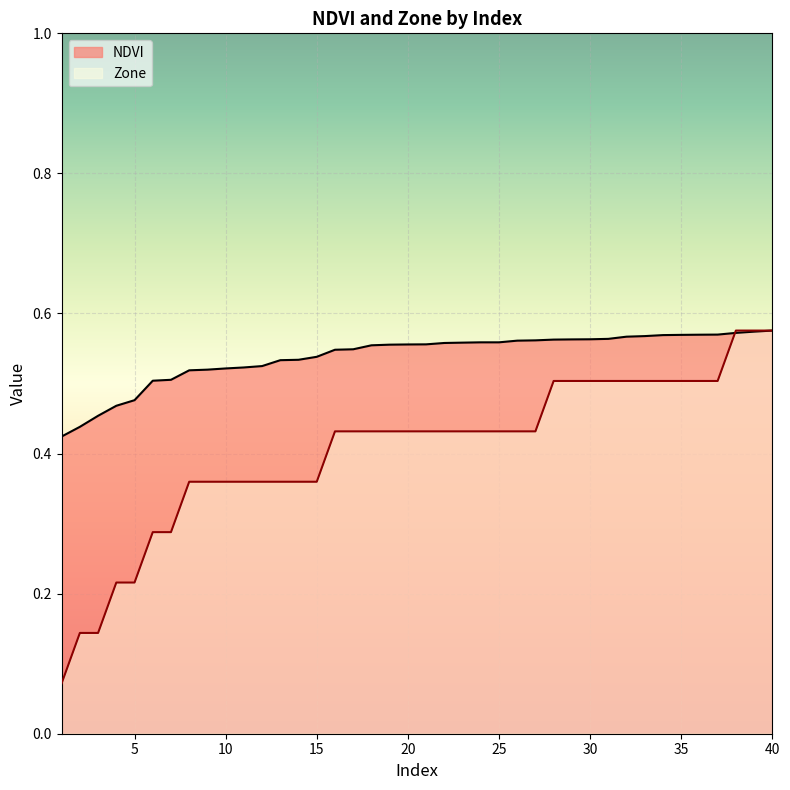

What is the difference between the maximum and minimum values in the NDVI series?

0.2